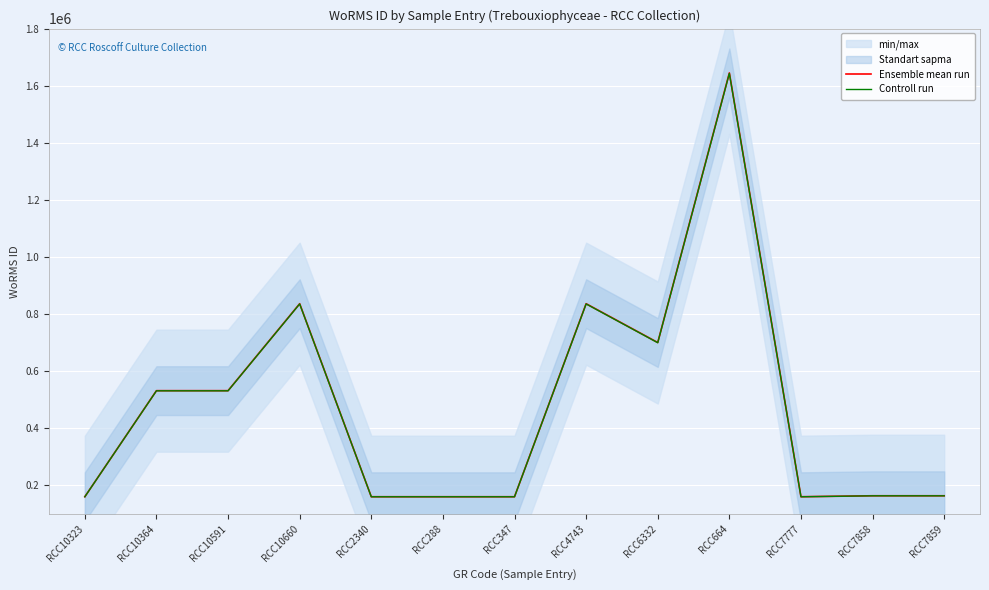

Which series changed the most between RCC4743 and RCC7777?

Ensemble mean run